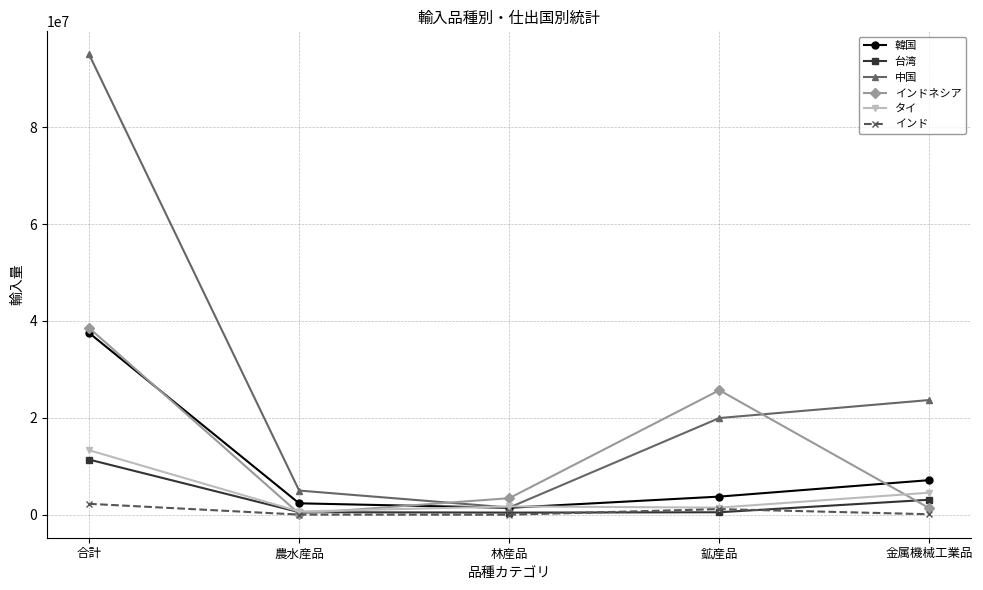

What is the total value across all series at 林産品?

8456986